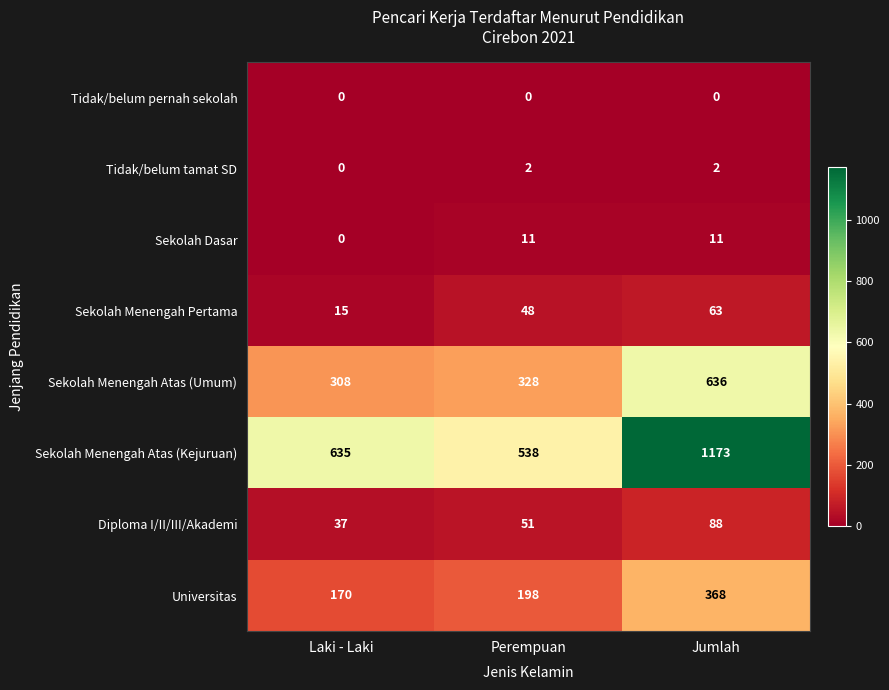

What is the difference between the maximum and minimum values in the Sekolah Menengah Atas (Kejuruan) series?

635